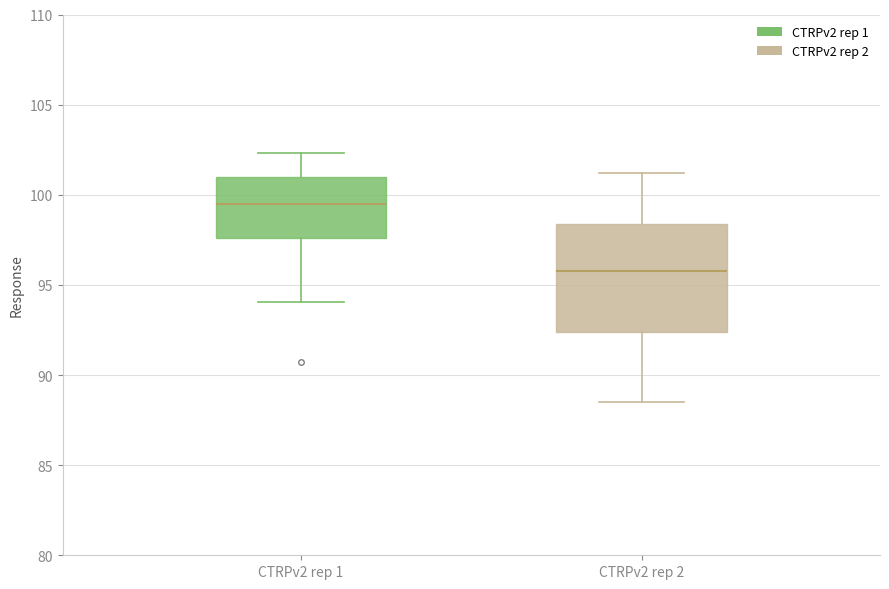

Comparing the boxes themselves (not the whiskers), which one is the tallest?

CTRPv2 rep 2